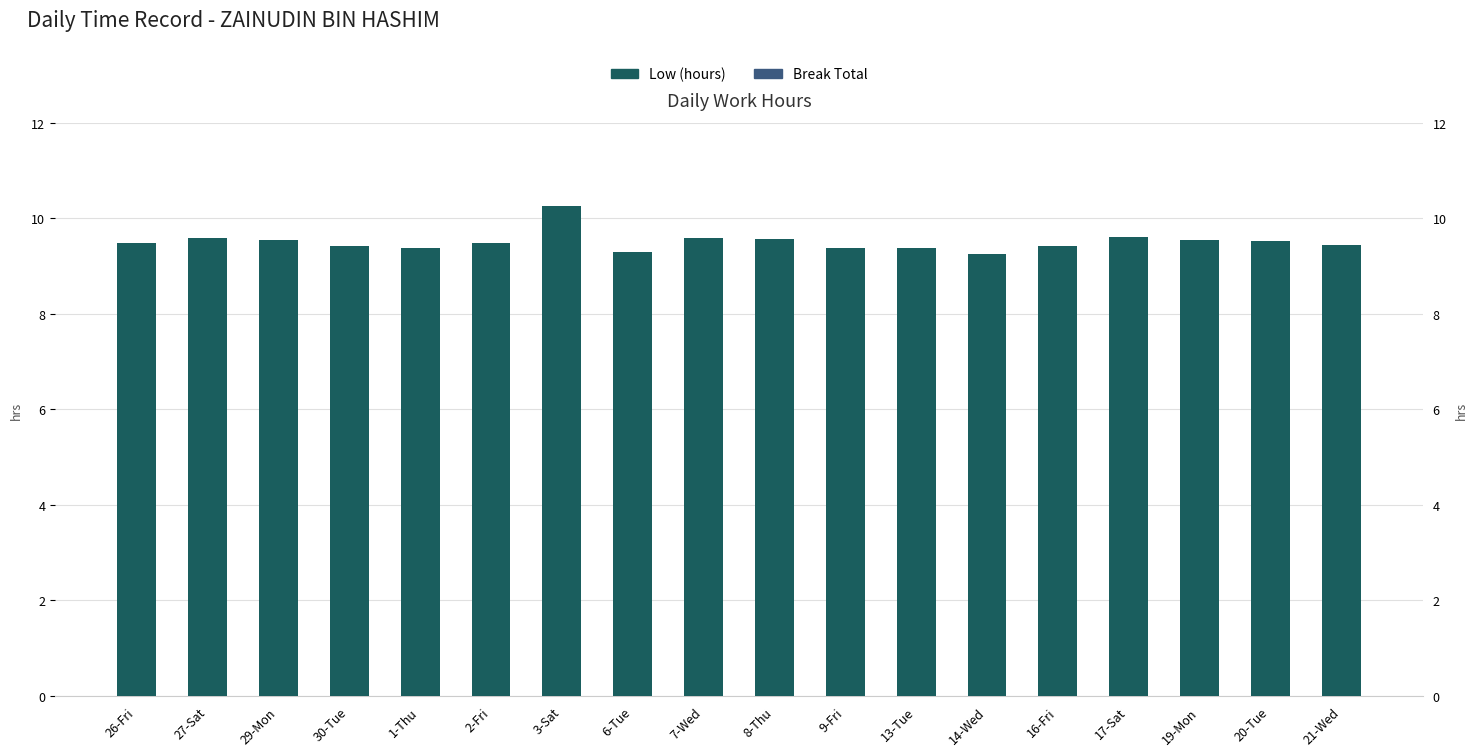

Rank the series by their average value, from lowest to highest.

Break Total, Low (hours)